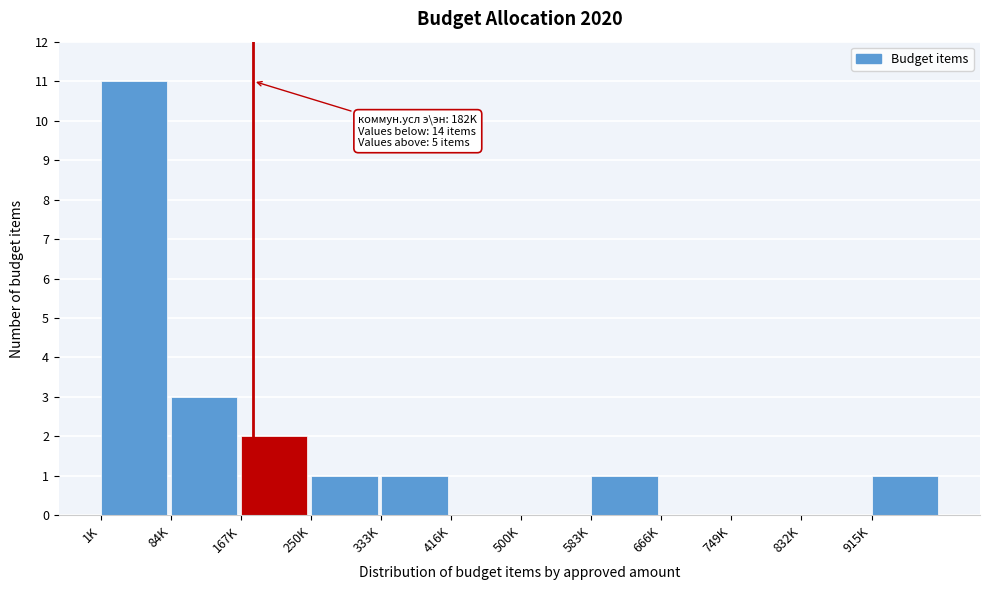

Reading left to right, list all the values displayed in this chart.

1K=11	84K=3	167K=2	250K=1	333K=1	416K=0	500K=0	583K=1	666K=0	749K=0	832K=0	915K=1